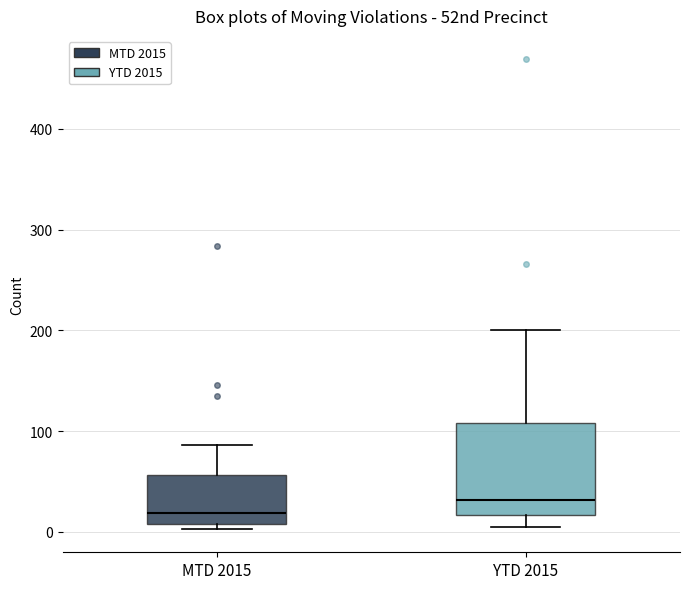

Which box has the highest median line?

YTD 2015